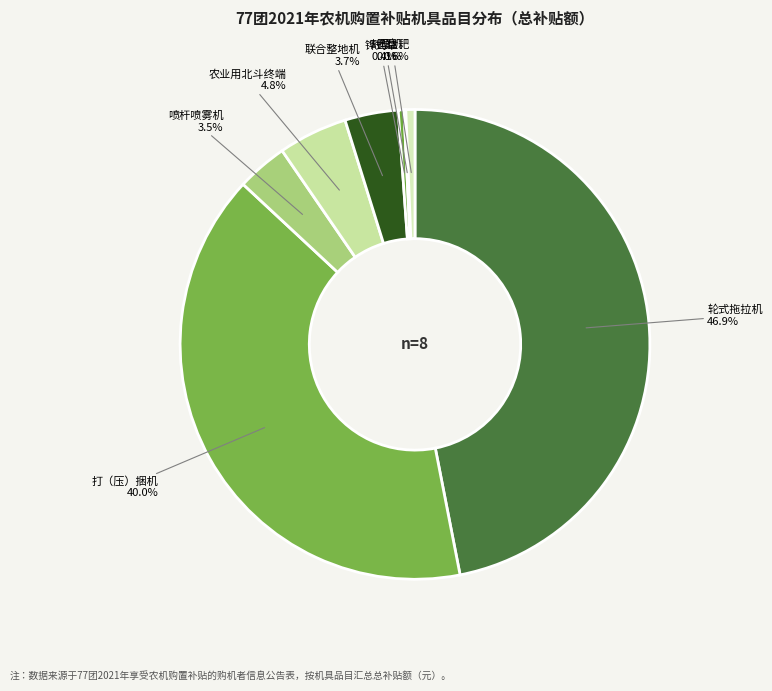

Is there any slice that represents more than half of the pie?

No